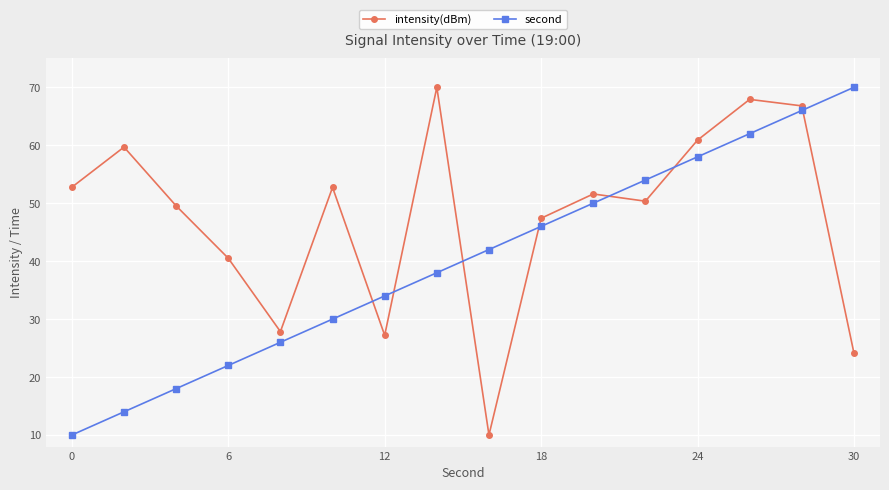

What is the difference between the maximum and minimum values in the intensity(dBm) series?

60.0